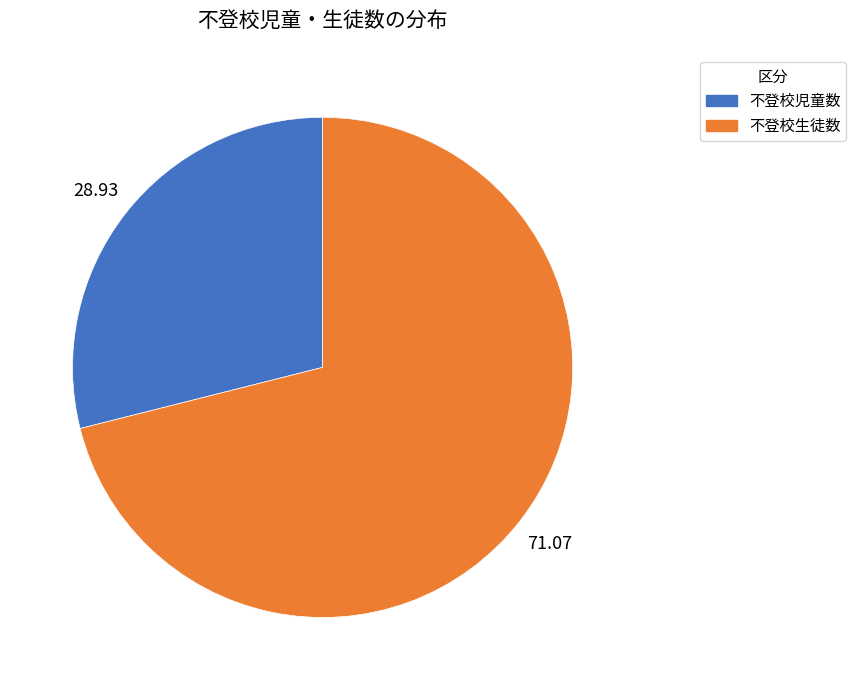

How many slices are in this pie chart?

2